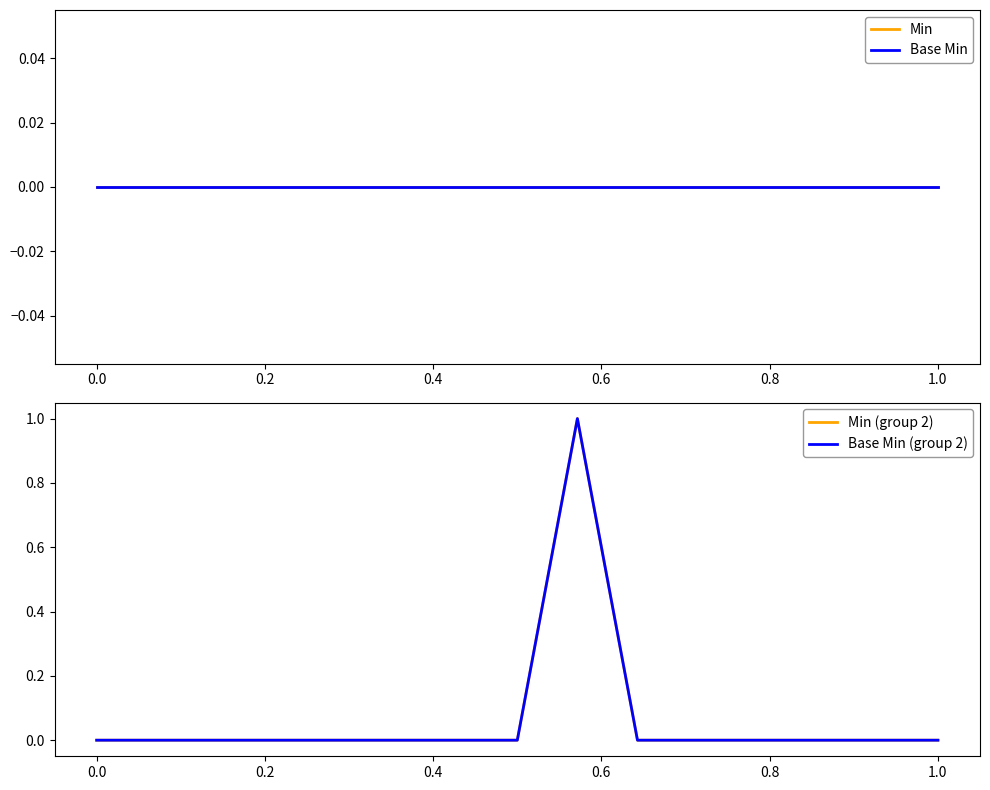

At how many categories does at least one series exceed 0?

1